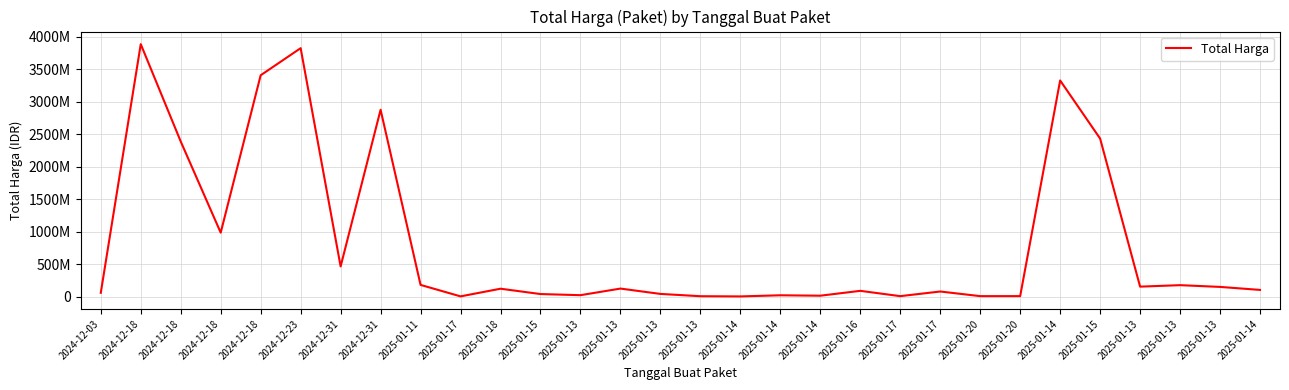

Reading left to right, what are all the values shown in this chart?

58272000	3889401600	2389735200	984972000	3410174400	3827760000	464445888	2878800000	179922180	3245000	121282530	39000000	21588000	123432000	41075500	5668920	2510000	20000000	13622730	88435200	6745000	78225000	6880000	7026958	3330000000	2434600000	153285422	175835687	149041721	102736272